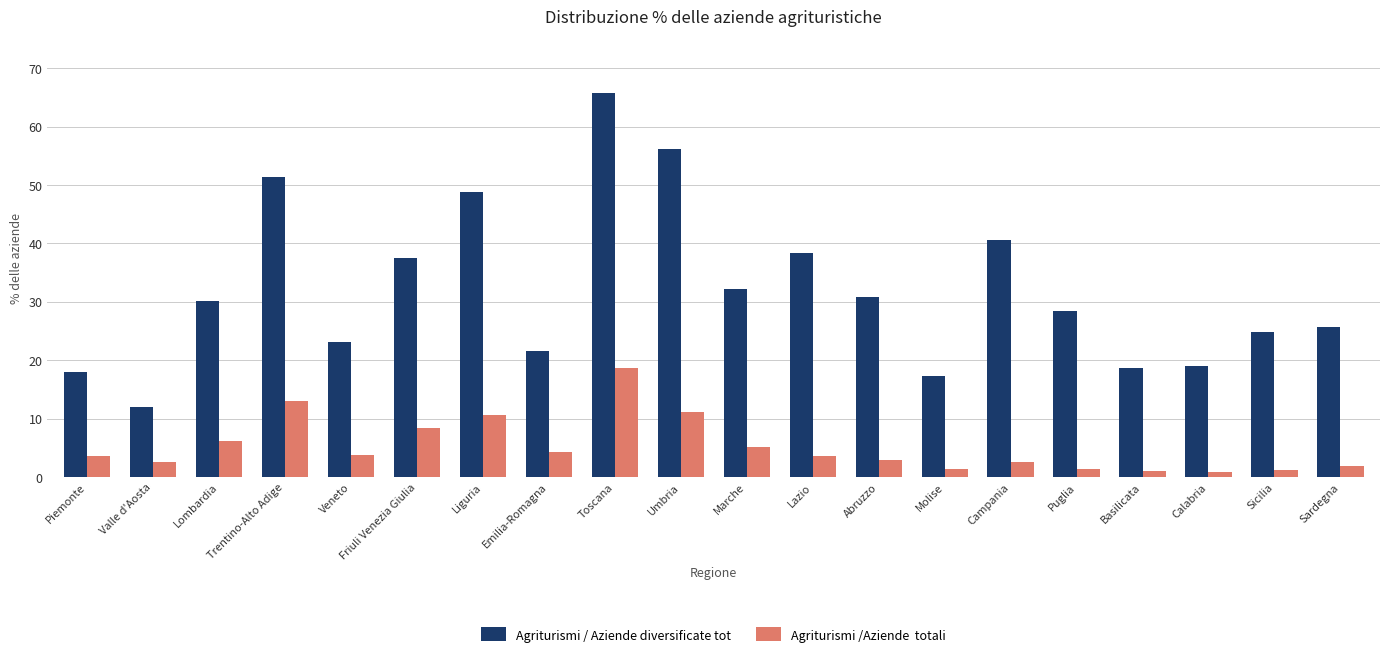

What is the difference between the highest and lowest values at Umbria?

45.1